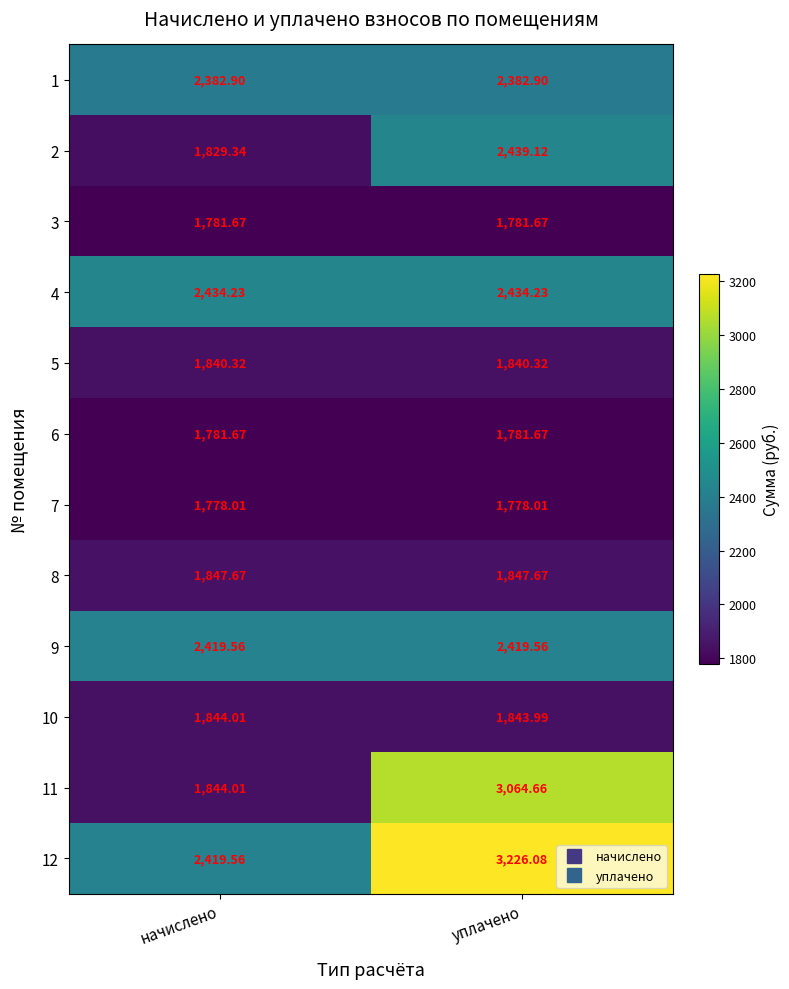

Where is 2 nearest to the value 2134?

начислено